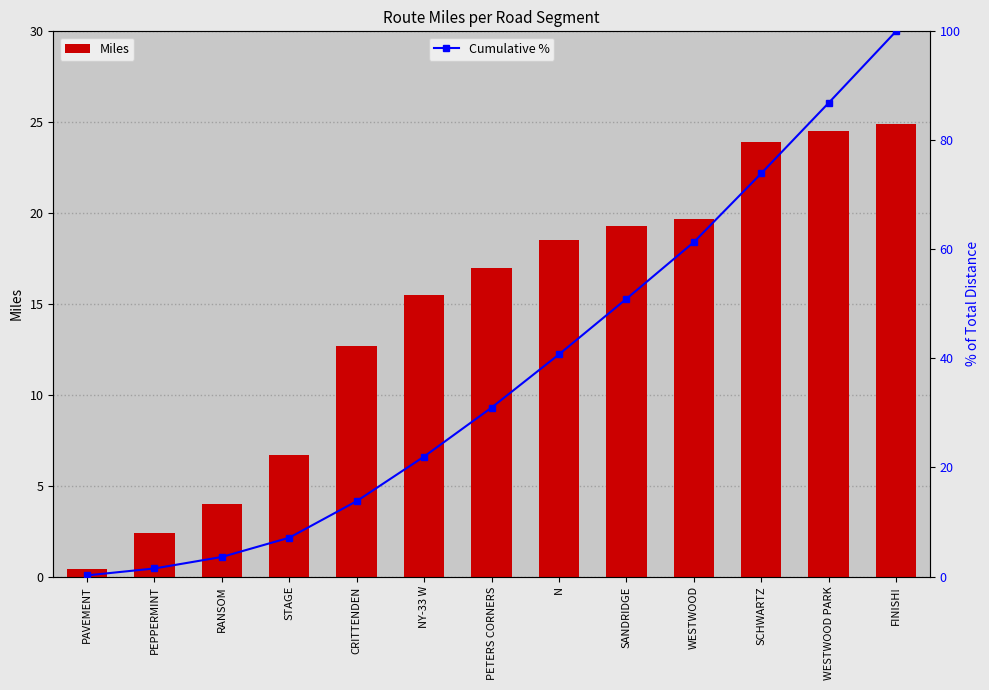

Which category has the lowest value in the Miles series?

PAVEMENT